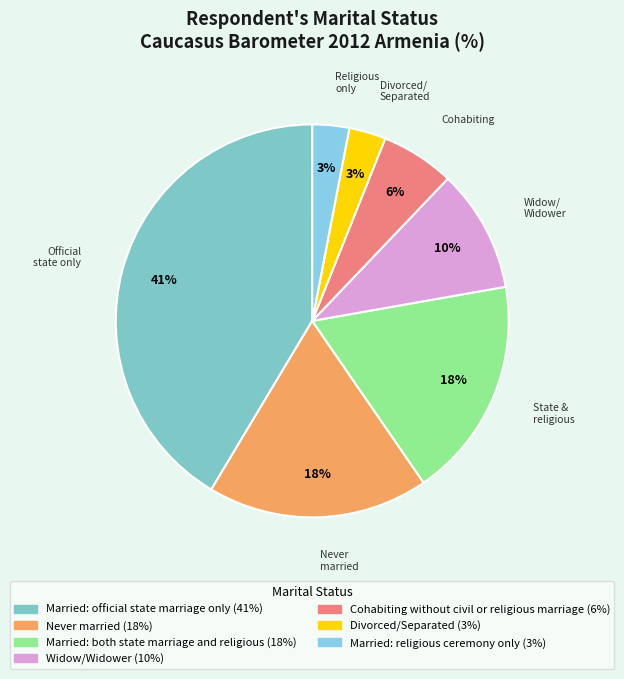

What is the smallest slice in the pie chart?

Divorced/Separated